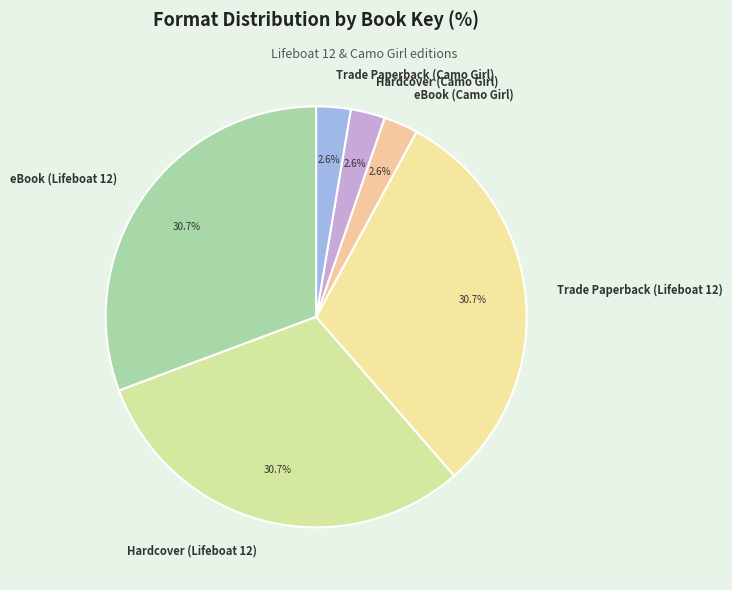

Approximately how many times larger is the value at Trade Paperback (Lifeboat 12) compared to eBook (Lifeboat 12)?

1.0